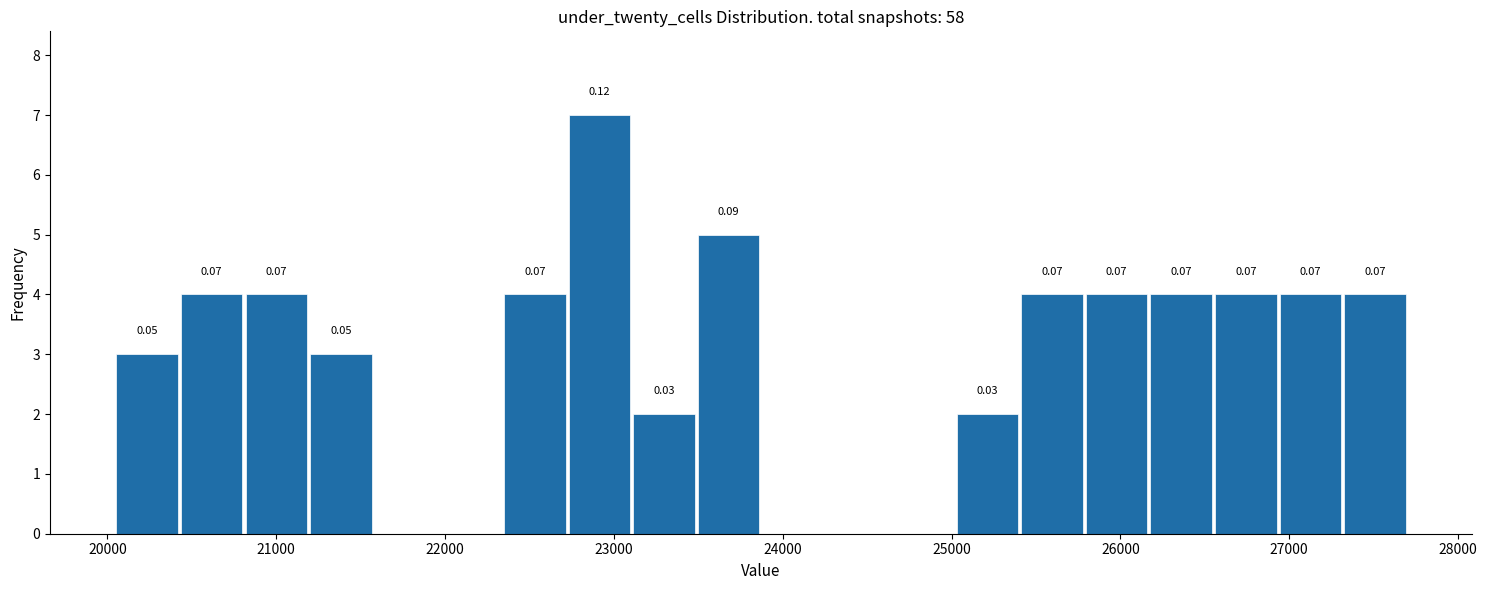

Around what value on the x-axis is the tallest bar? Give the approximate position of its centre, as read against the axis.

22900